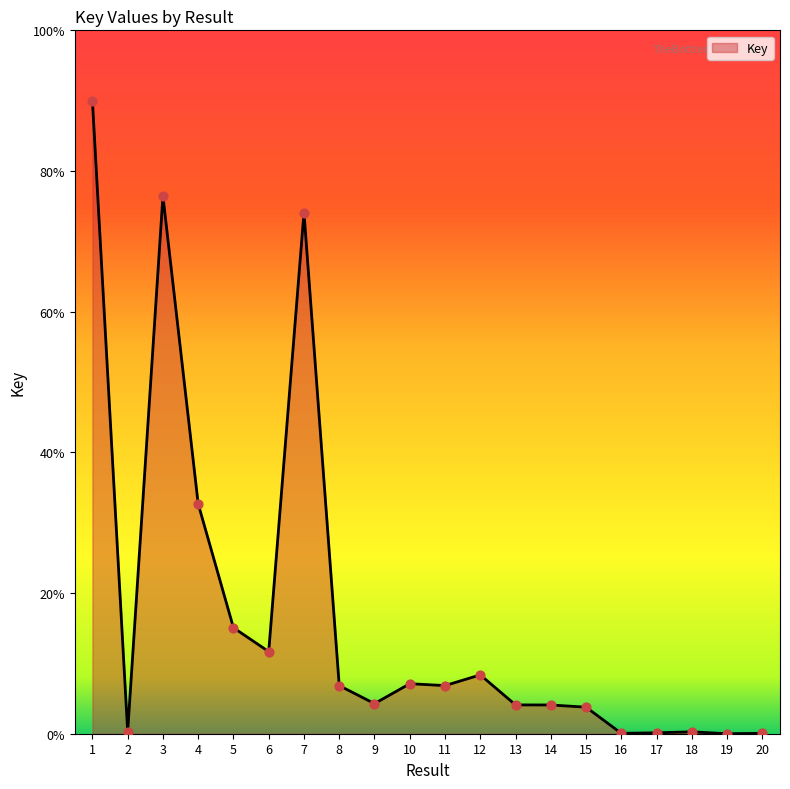

Approximately how many times larger is the value at 20 compared to 2?

0.2